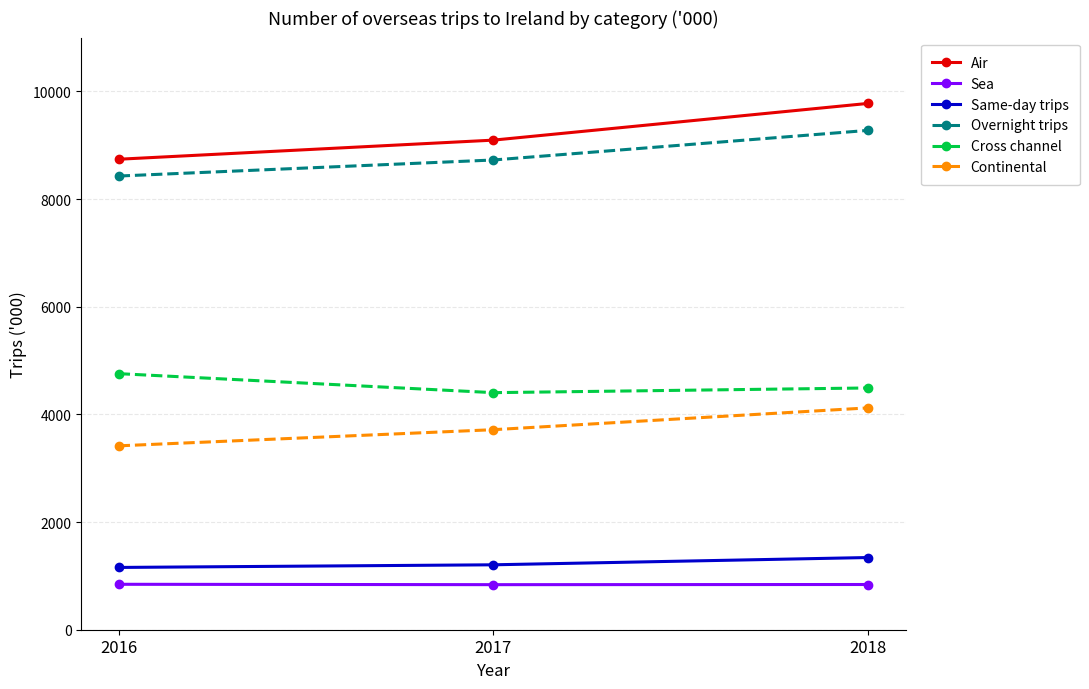

How many Sea values are between 837 and 844?

3